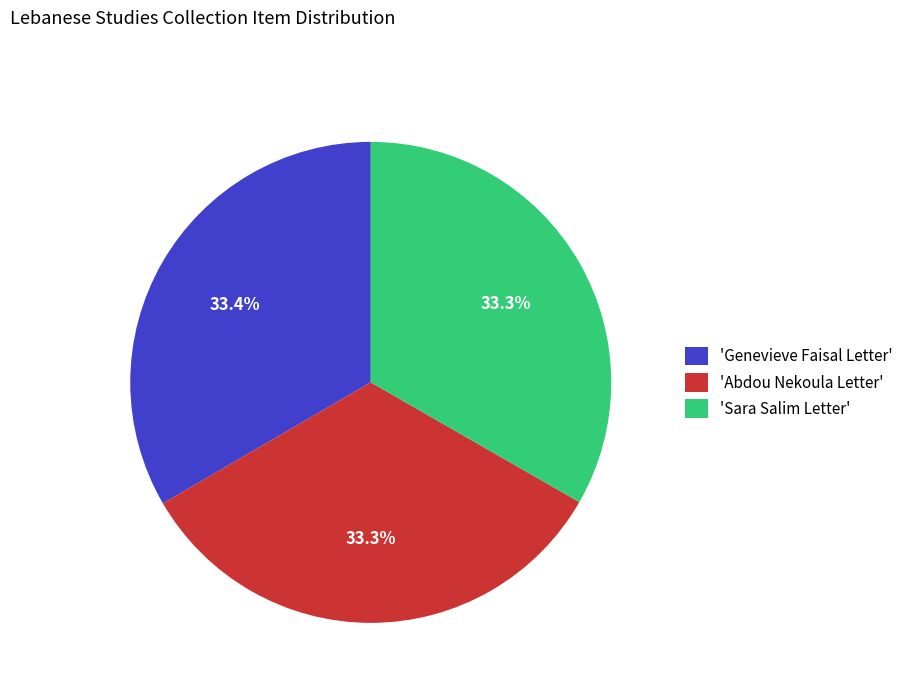

Approximately how many times larger is the value at 'Genevieve Faisal Letter' compared to 'Sara Salim Letter'?

1.0